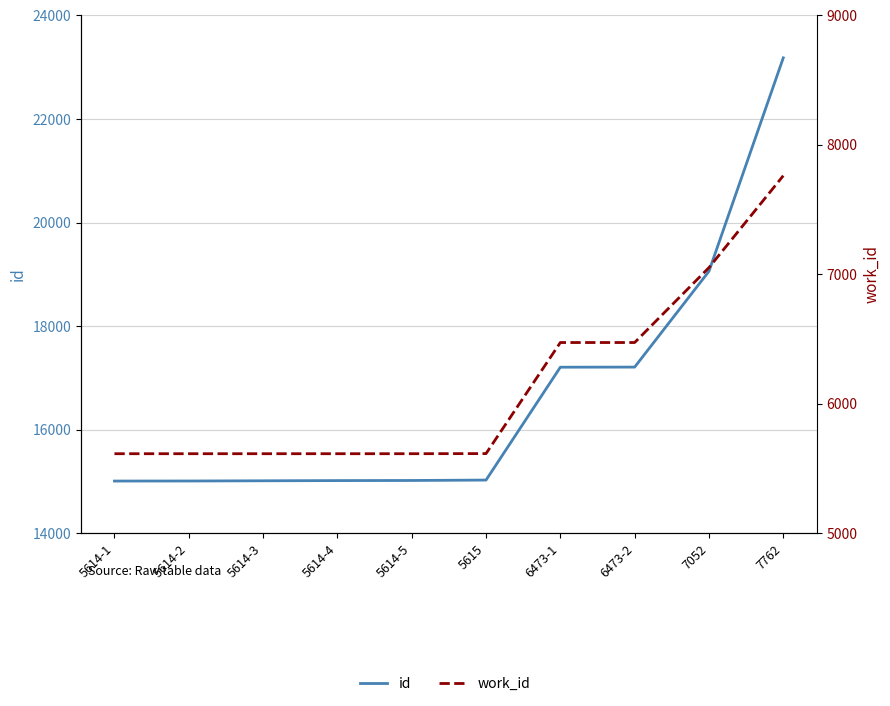

True or false: id and work_id intersect in this chart.

False